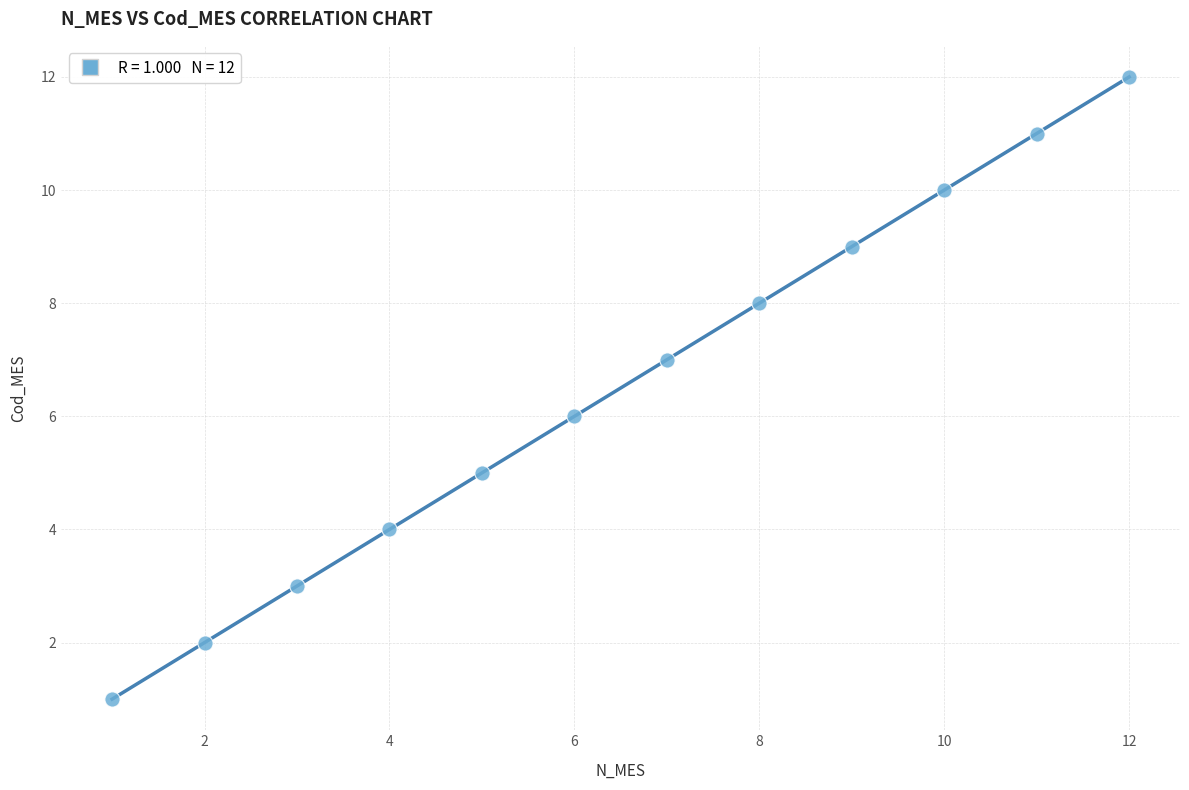

What is the range of Y values (max minus min)?

11